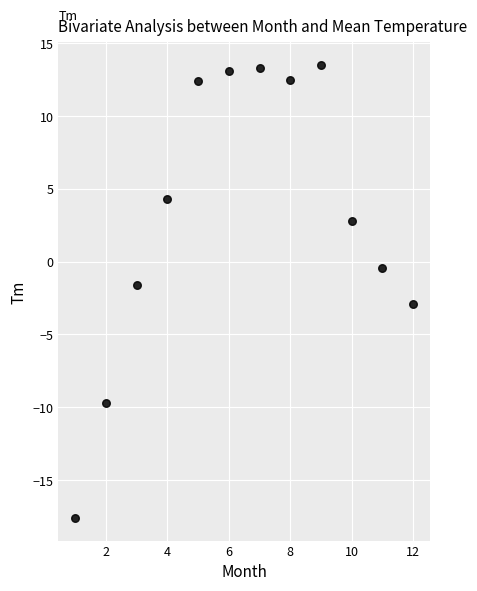

What is the range of X values (max minus min)?

11.0